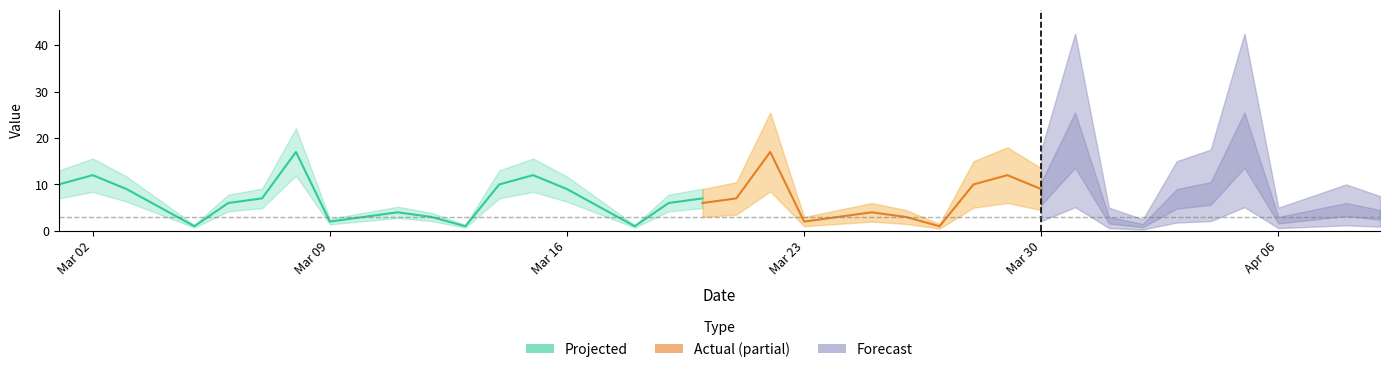

The Projected series shows 2 at 2020-04-08. True or false?

False